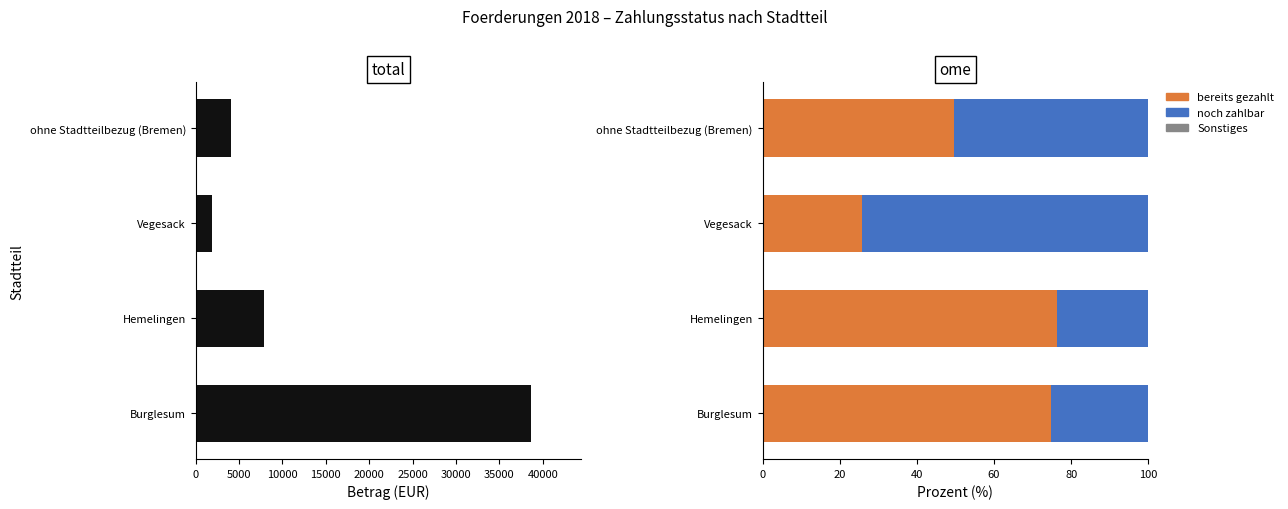

What is the difference between the highest and lowest values at 0?

38652.3